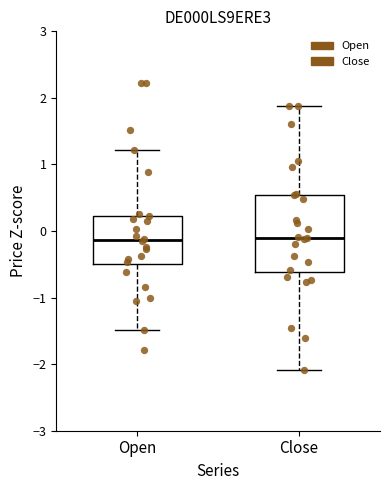

Comparing the boxes themselves (not the whiskers), which one is the tallest?

Close